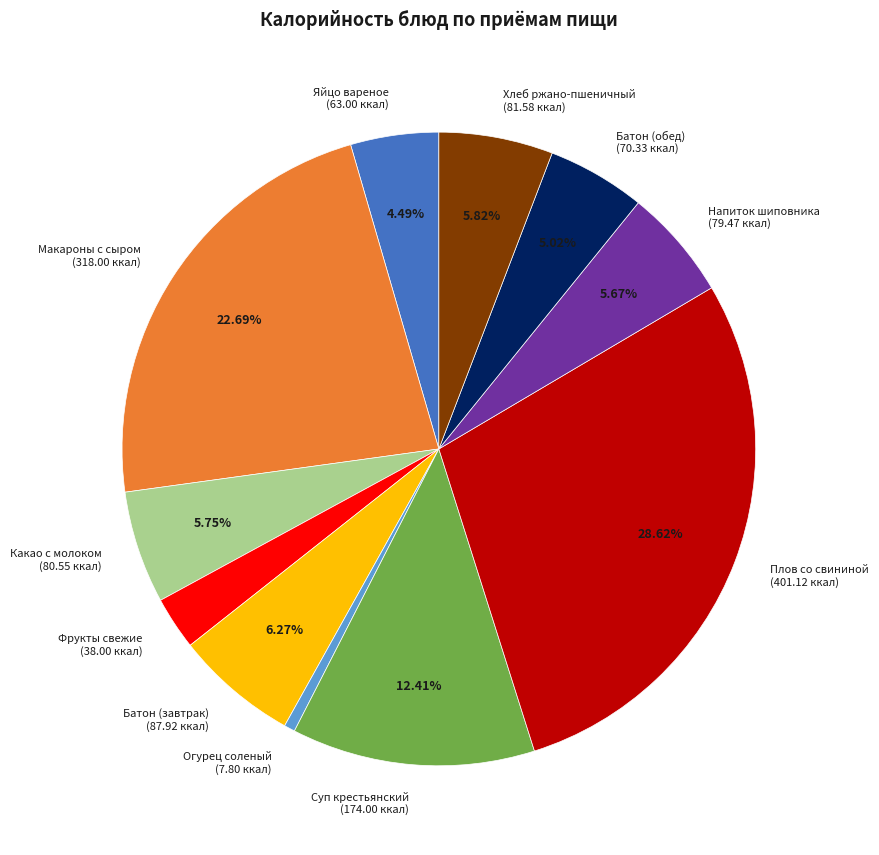

Combined, do Яйцо вареное (63.00 ккал) and Плов со свининой (401.12 ккал) account for over 50%?

No